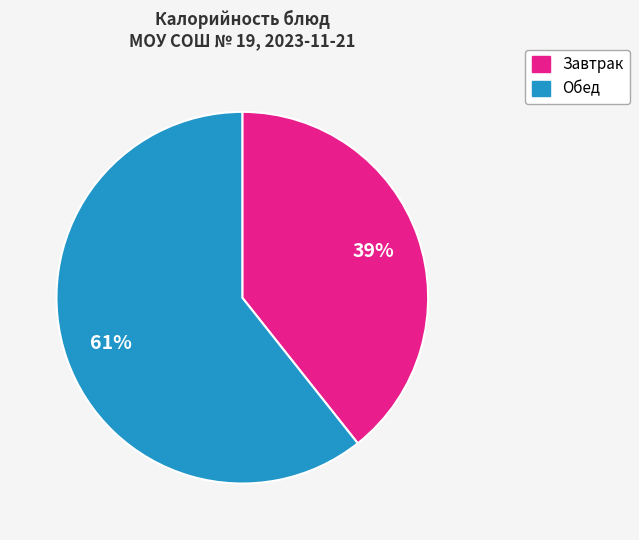

To the nearest percent, what is the average slice percentage?

50%